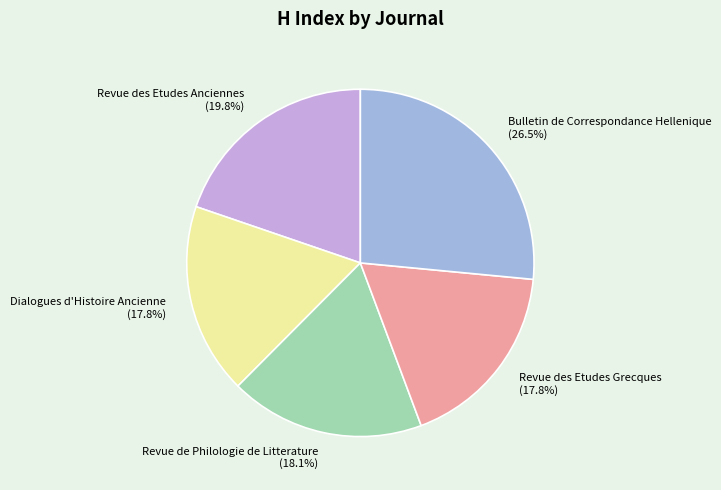

Is it true that Bulletin de Correspondance Hellenique is 32% of the pie?

False